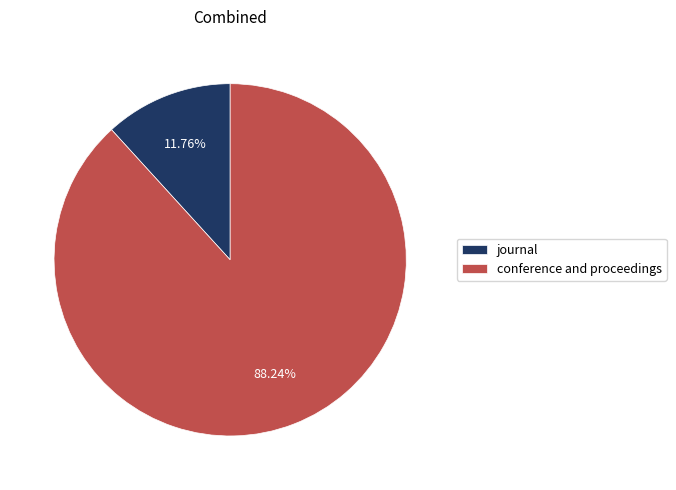

The conference and proceedings slice represents 76% of the pie. True or false?

False